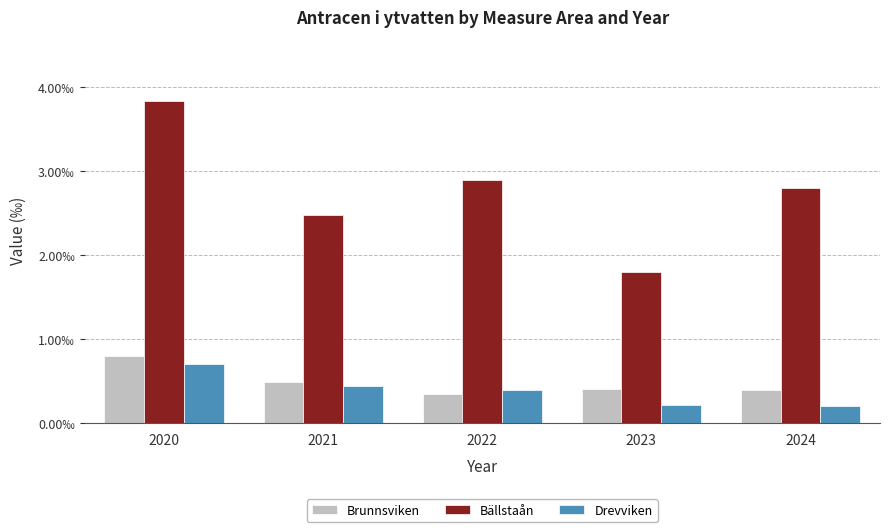

Are the bars grouped side by side (vs. stacked)?

Yes